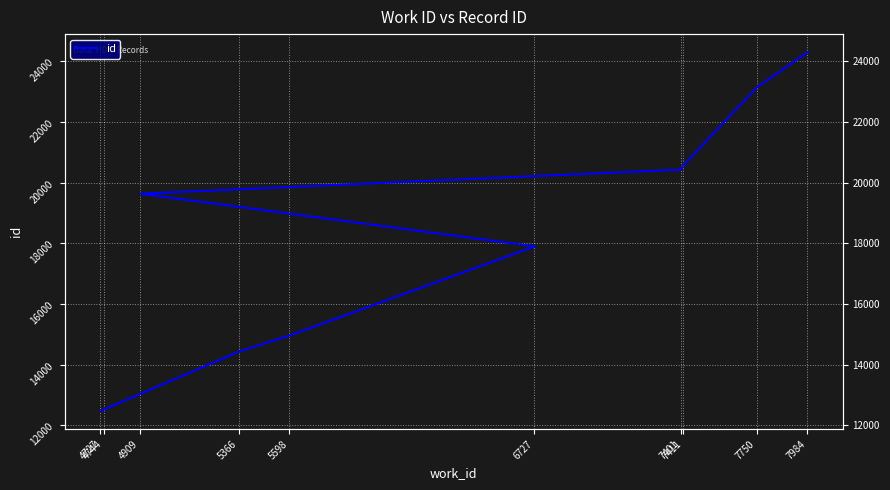

Is it true that the value at 4909 is 19635?

True